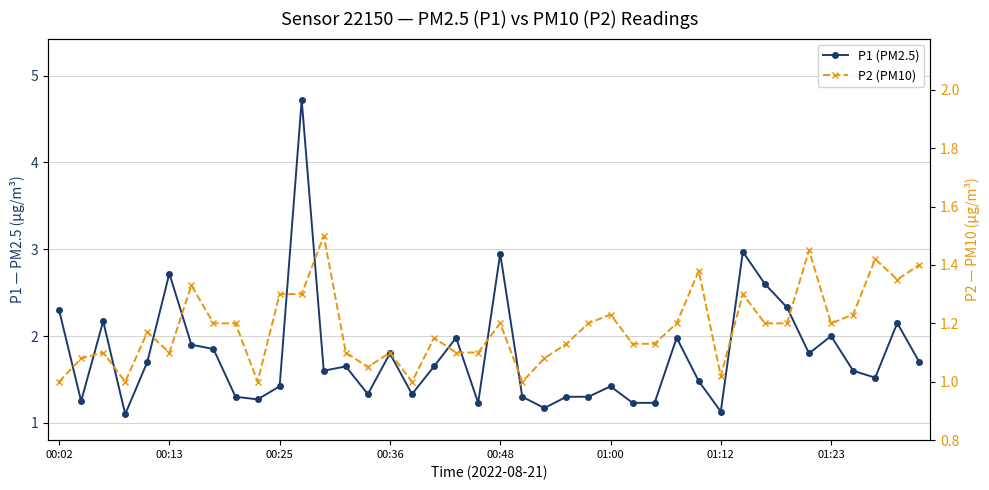

Does the chart have visible grid lines?

Yes